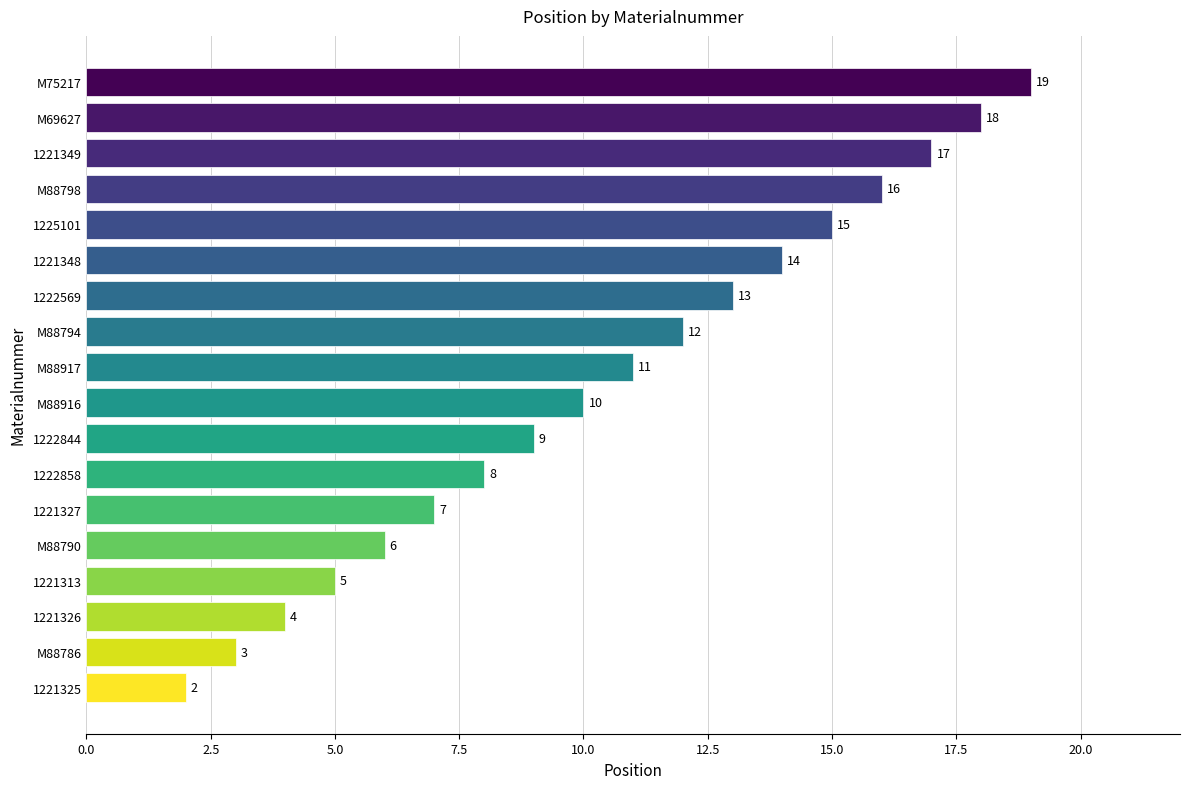

Does the chart contain stacked bars?

No